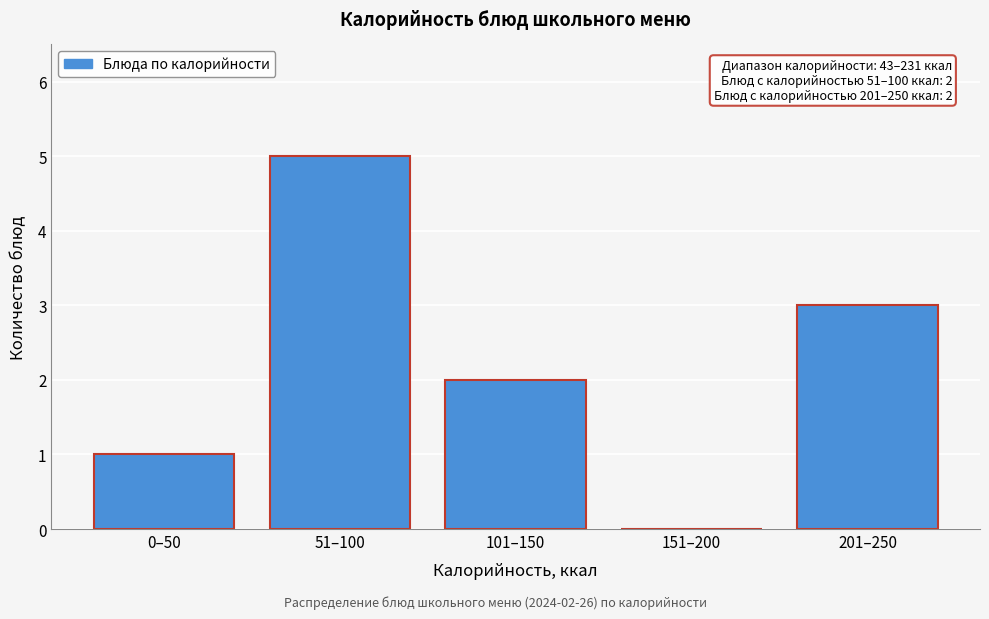

Reading left to right, extract all data points from this chart.

0–50=1	51–100=5	101–150=2	151–200=0	201–250=3